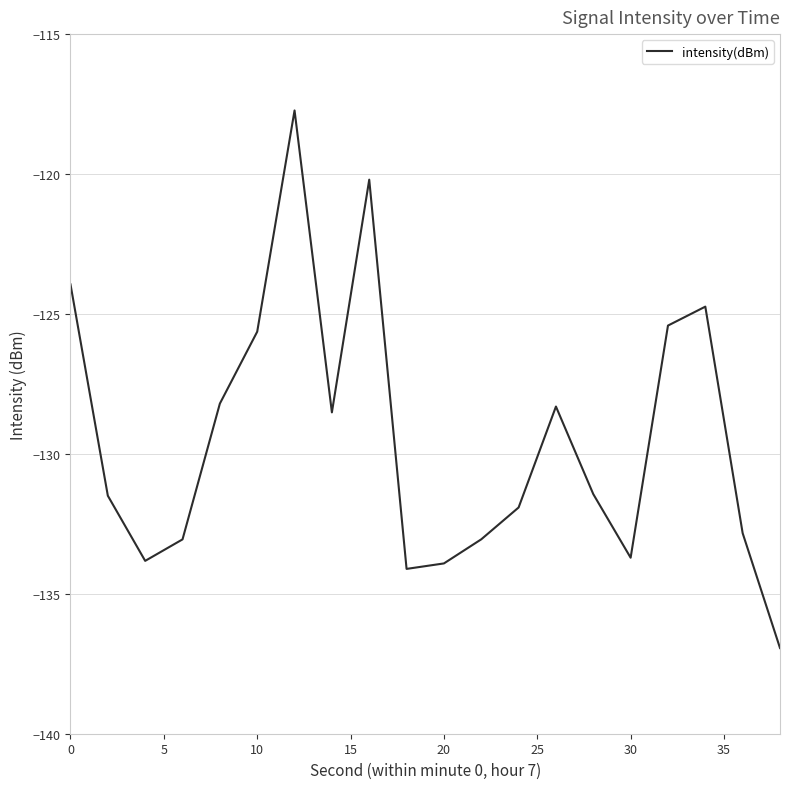

What is the difference between the maximum and minimum values?

19.2